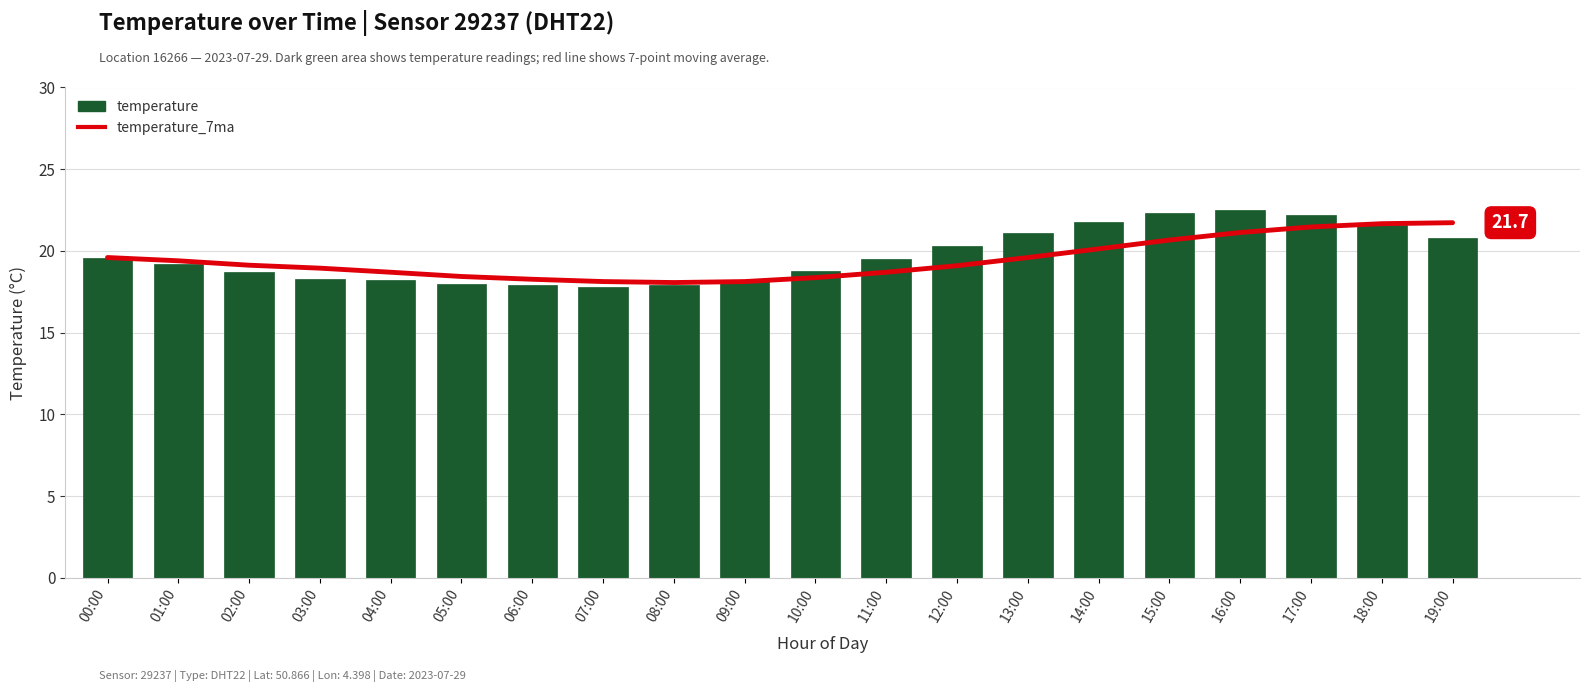

What is the highest value of the temperature series?

22.5